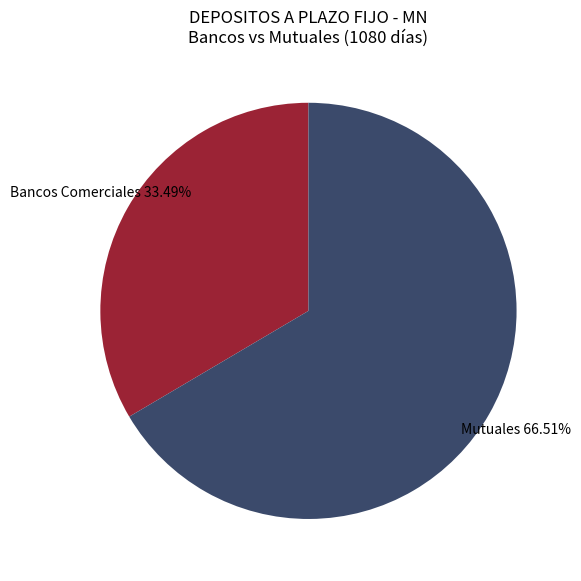

Is there any slice that represents more than half of the pie?

Yes